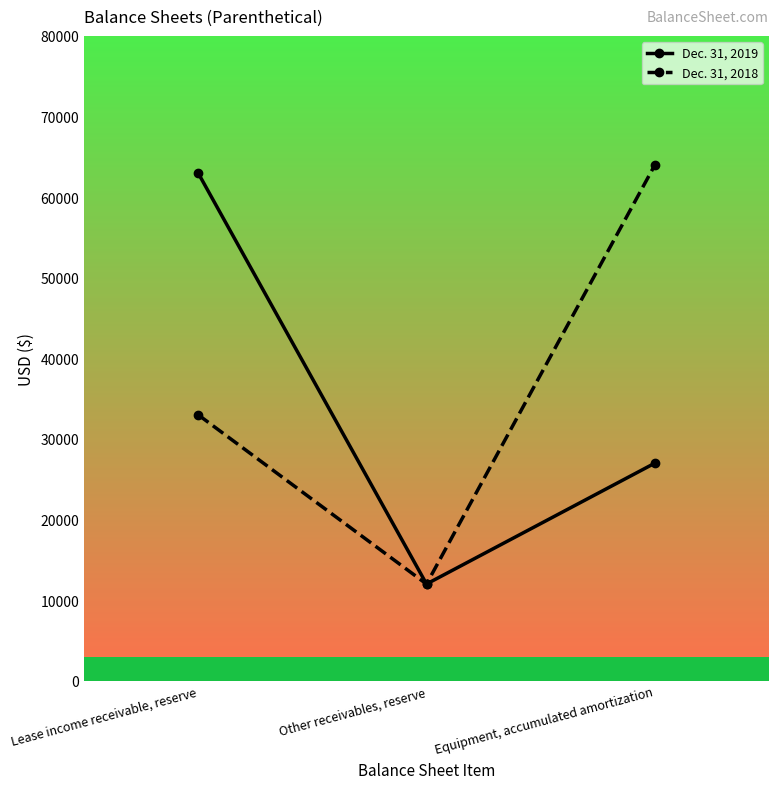

Rank the categories by Dec. 31, 2018 value from lowest to highest.

Other receivables, reserve, Lease income receivable, reserve, Equipment, accumulated amortization